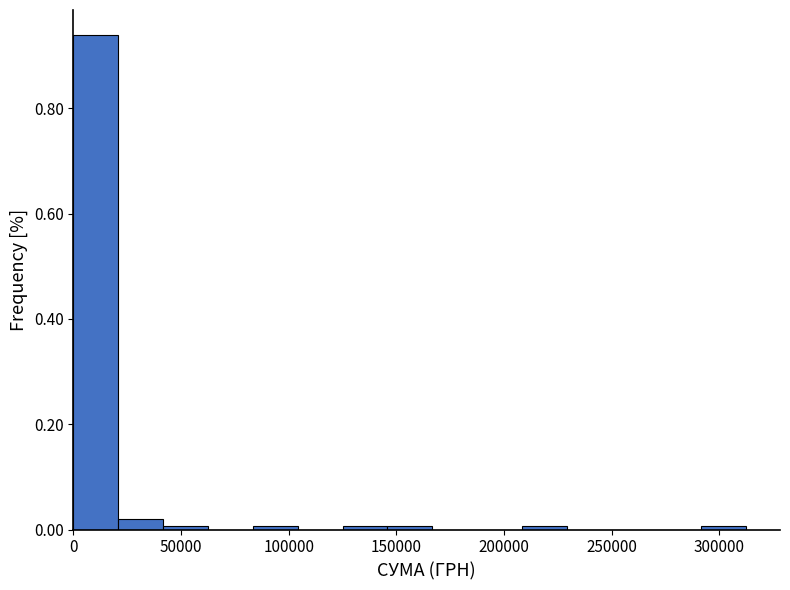

Reading left to right, list every bar in this chart as the range it spans on the x-axis followed by its height. Neither the bar edges nor the heights are printed on the chart, so give them approximately, as read against the axes.

0 to 20000: 0.94
20000 to 40000: 0.02
40000 to 65000: under 0.02
65000 to 85000: 0
85000 to 105000: under 0.02
105000 to 125000: 0
125000 to 145000: under 0.02
145000 to 165000: under 0.02
165000 to 190000: 0
190000 to 210000: 0
210000 to 230000: under 0.02
230000 to 250000: 0
250000 to 270000: 0
270000 to 290000: 0
290000 to 315000: under 0.02